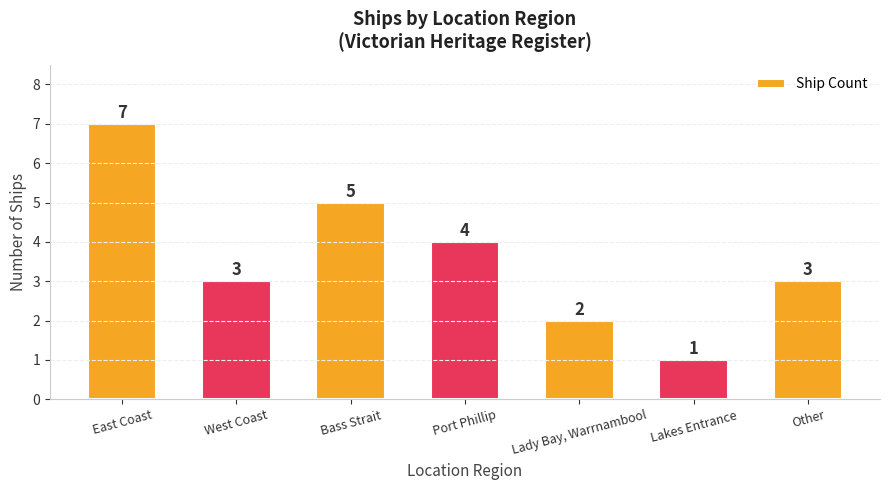

Reading left to right, transcribe all the data shown in this chart.

East Coast=7	West Coast=3	Bass Strait=5	Port Phillip=4	Lady Bay, Warrnambool=2	Lakes Entrance=1	Other=3